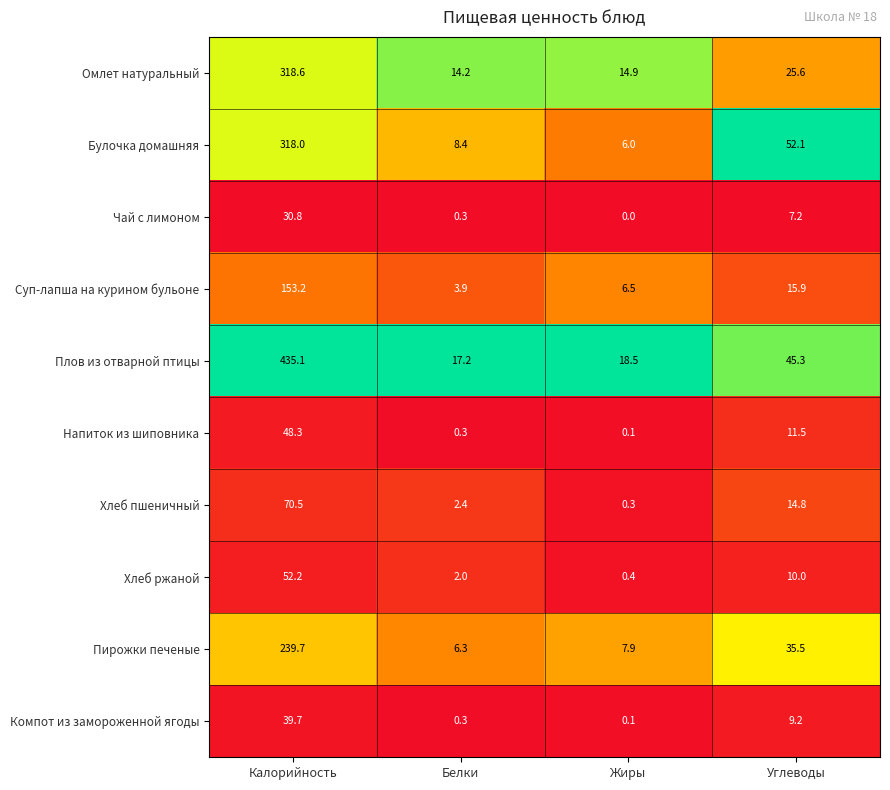

List the labels in order of Напиток из шиповника value, largest first.

Калорийность, Углеводы, Белки, Жиры